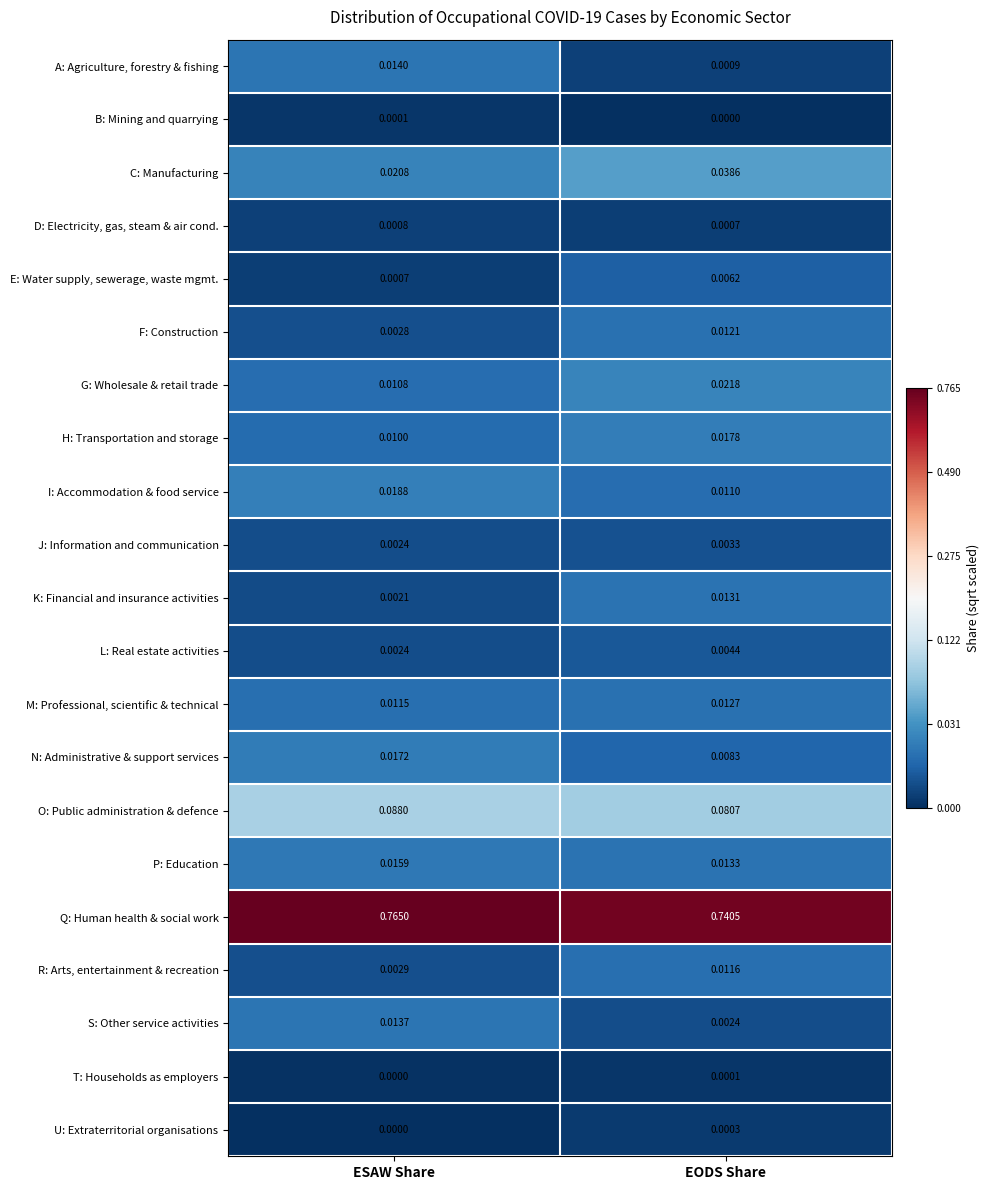

List the labels in order of S: Other service activities value, smallest first.

EODS Share, ESAW Share